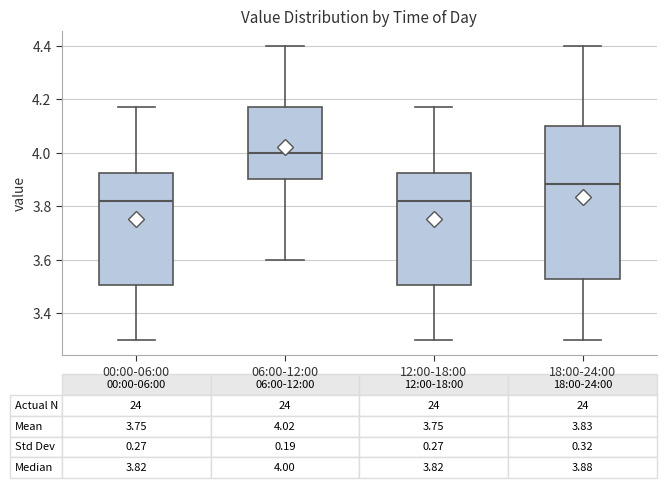

Which box is the tallest, from its lower edge to its upper edge?

18:00-24:00